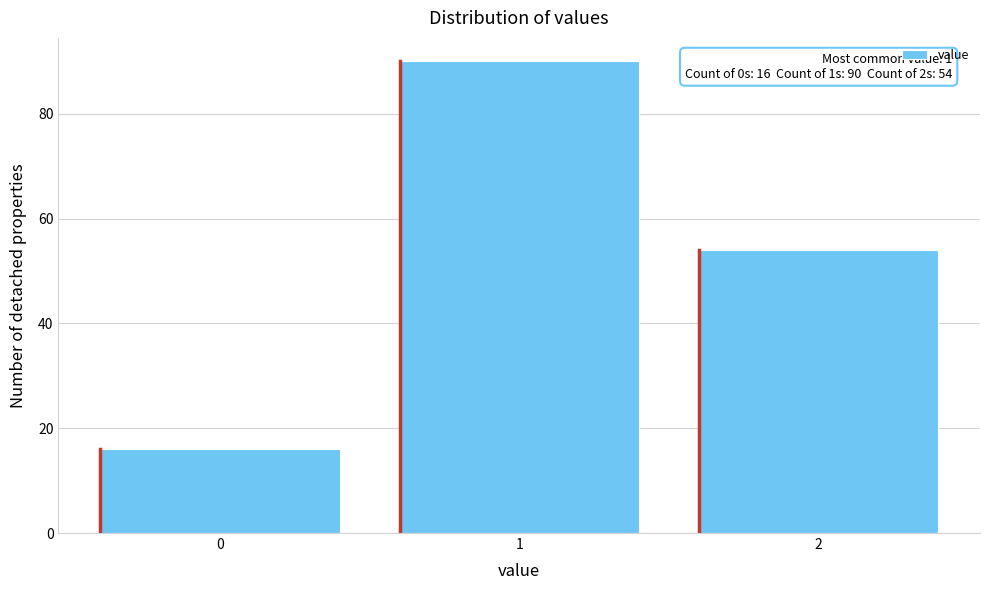

Reading left to right, what are all the values shown in this chart?

0=16	1=90	2=54